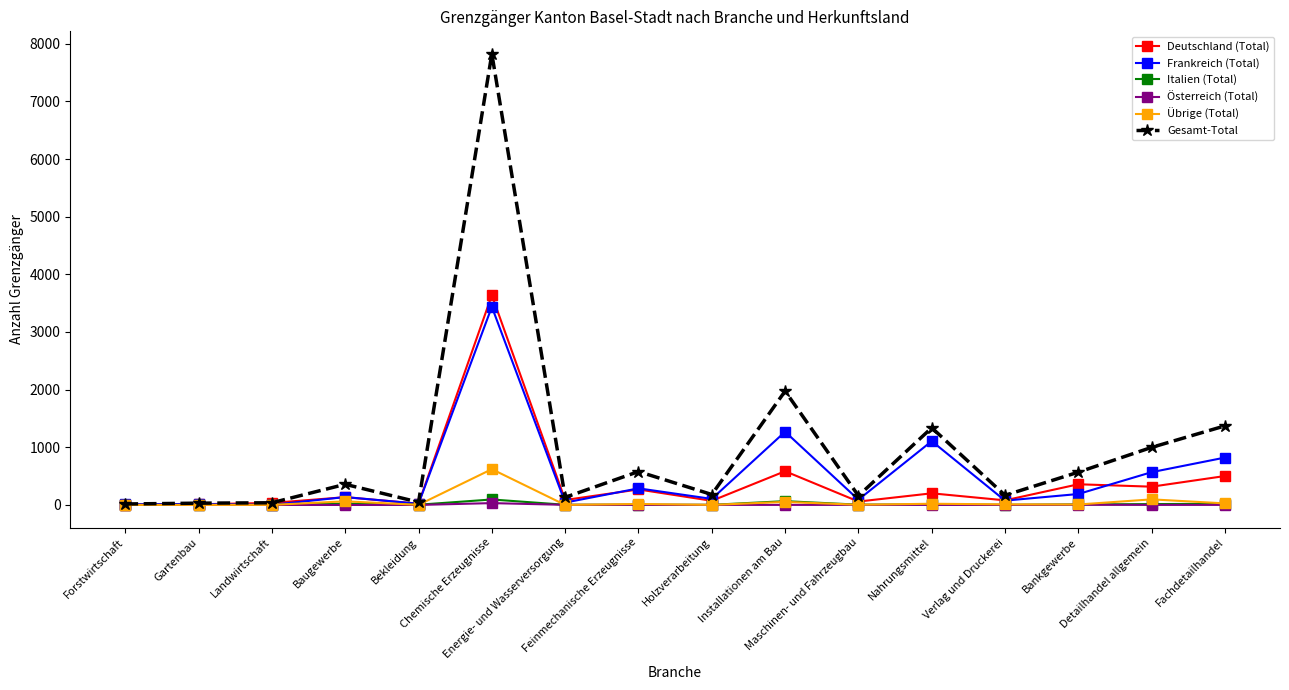

How many data points does each series have?

16